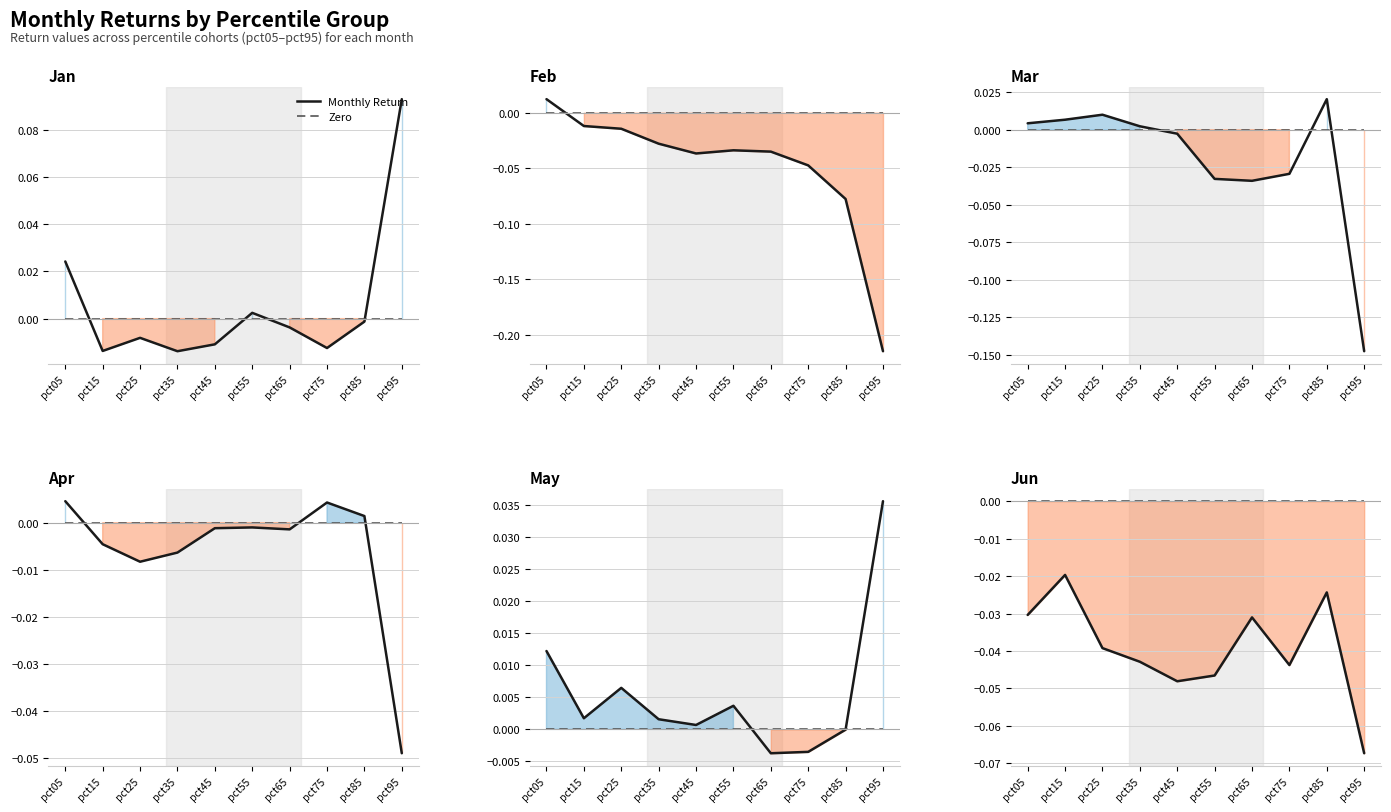

Is the value of May at pct55 greater than the value of Mar at pct05?

No